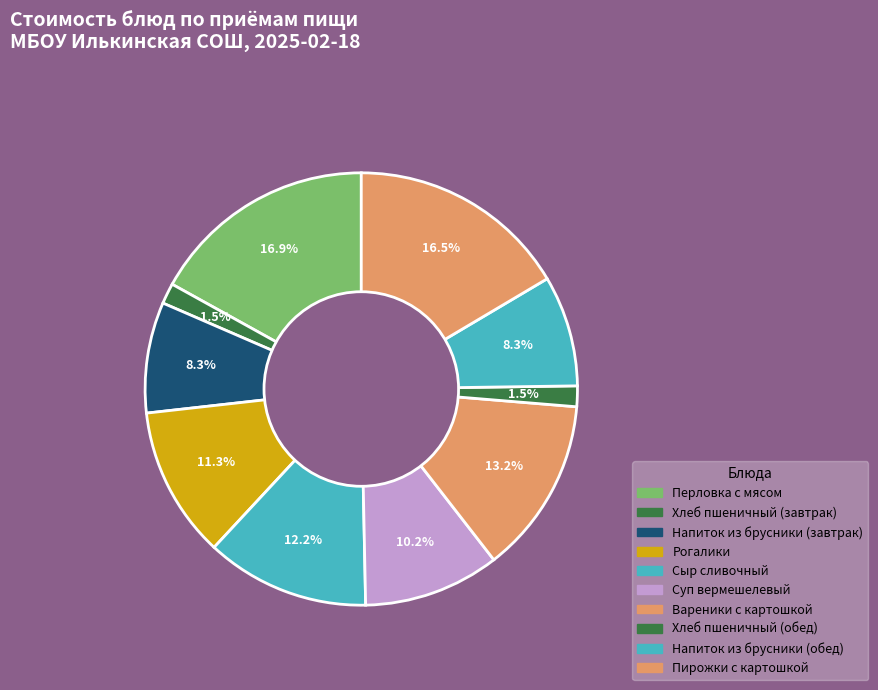

Is there a majority slice in this chart?

No